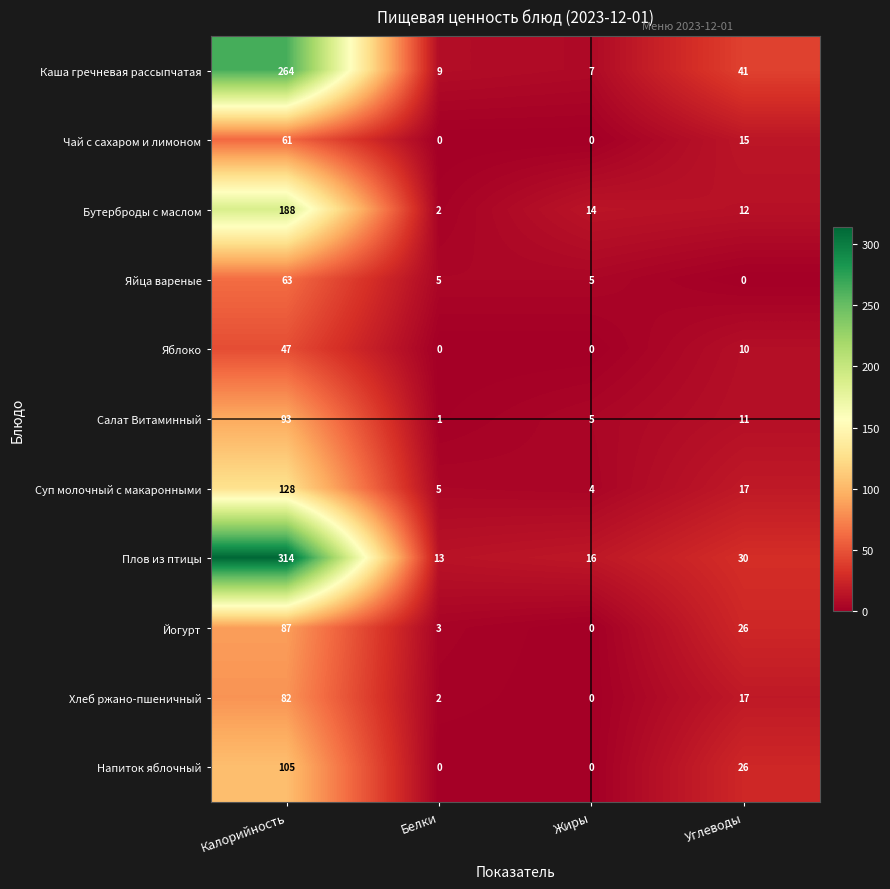

What is the sum of all Напиток яблочный values?

131